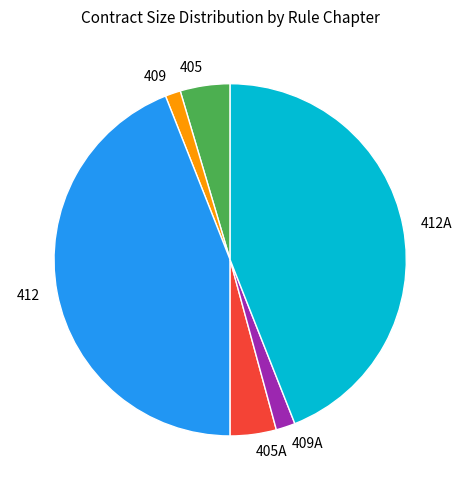

The 412 slice represents 59% of the pie. True or false?

False